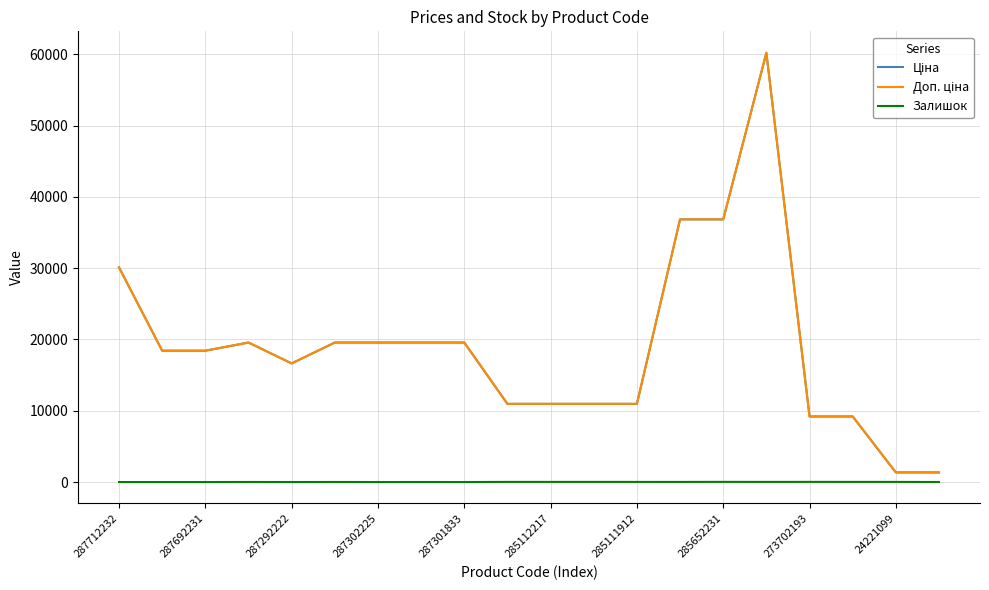

What is the greatest value displayed?

60205.6